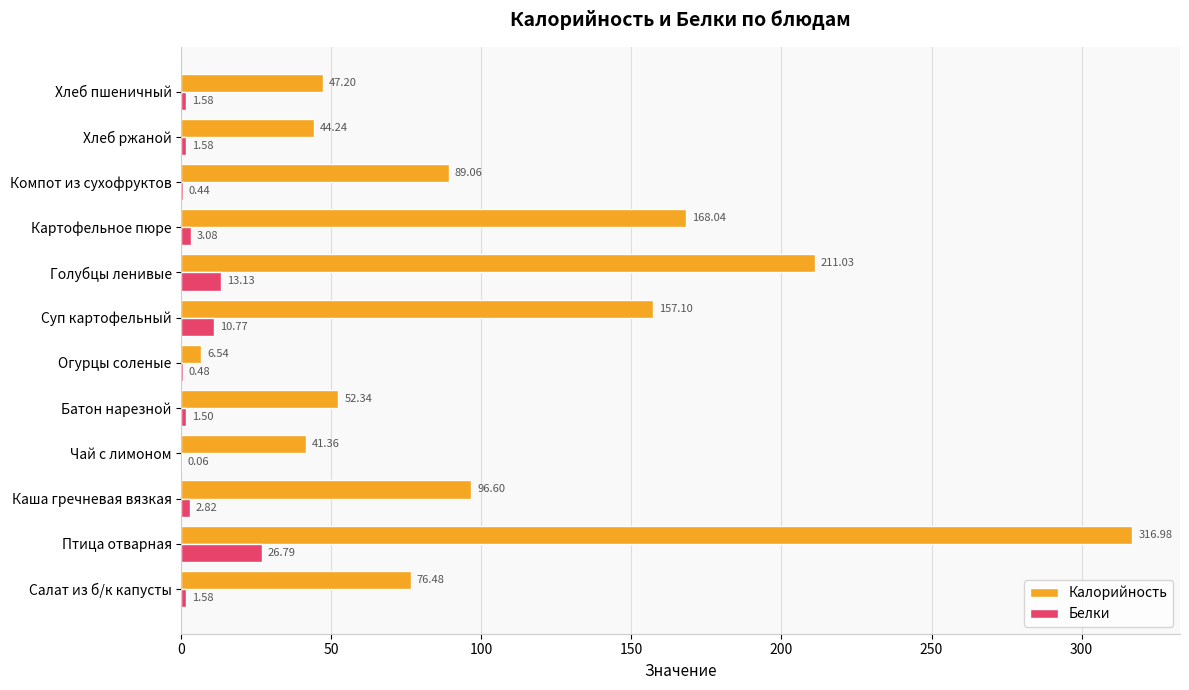

Which series has the largest total across all categories?

Калорийность